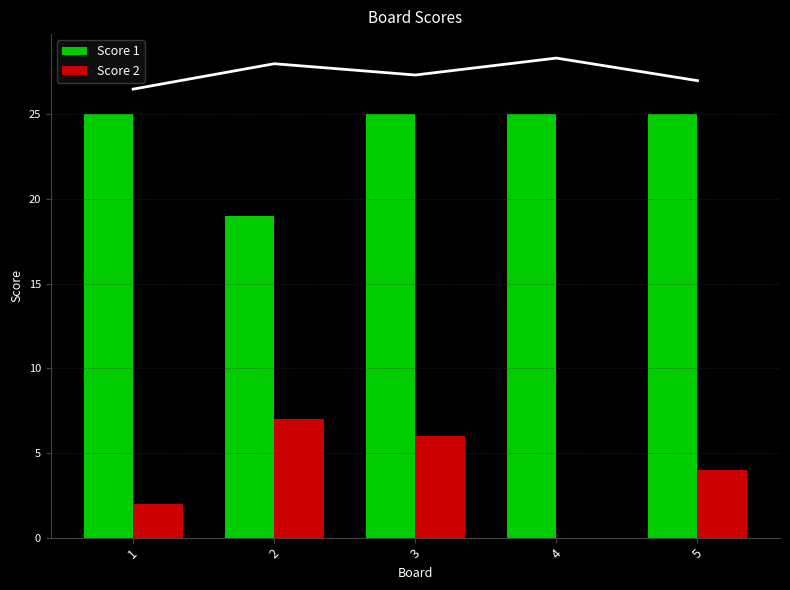

List the series in order of their overall mean, highest first.

Score 1, Score 2